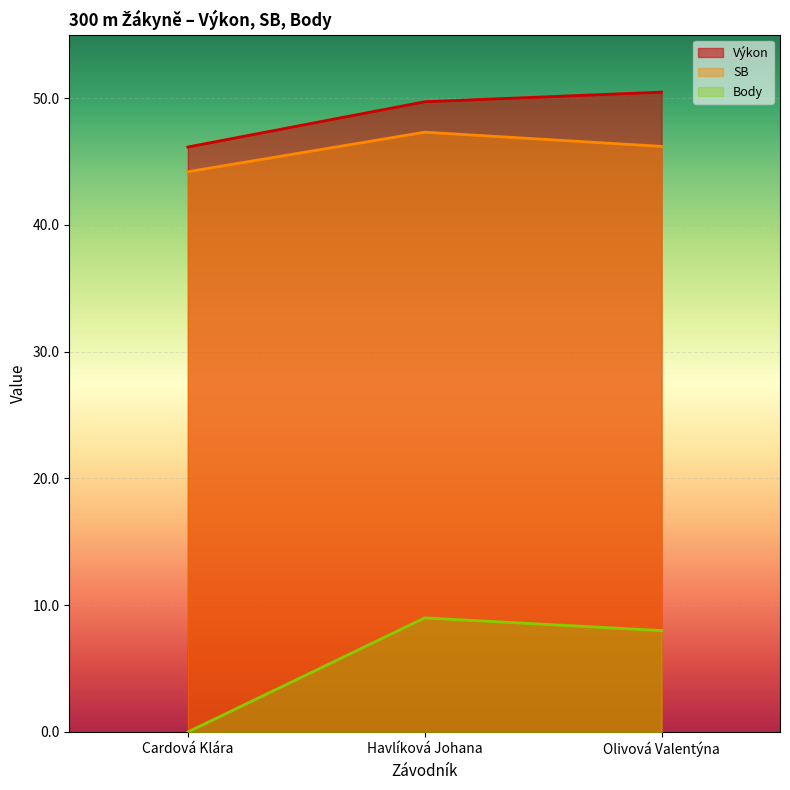

What is the sum of all Výkon values?

146.3